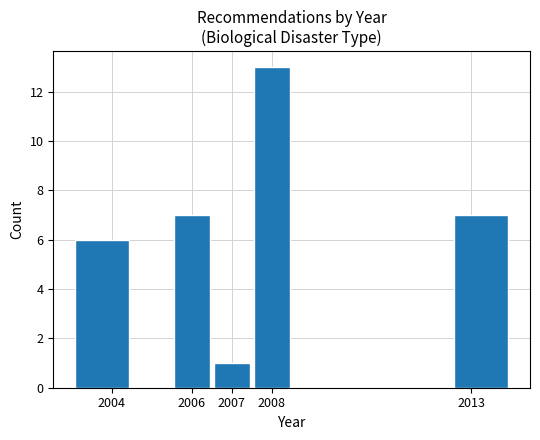

Which range on the x-axis has the tallest bar?

2007.5 to 2008.5